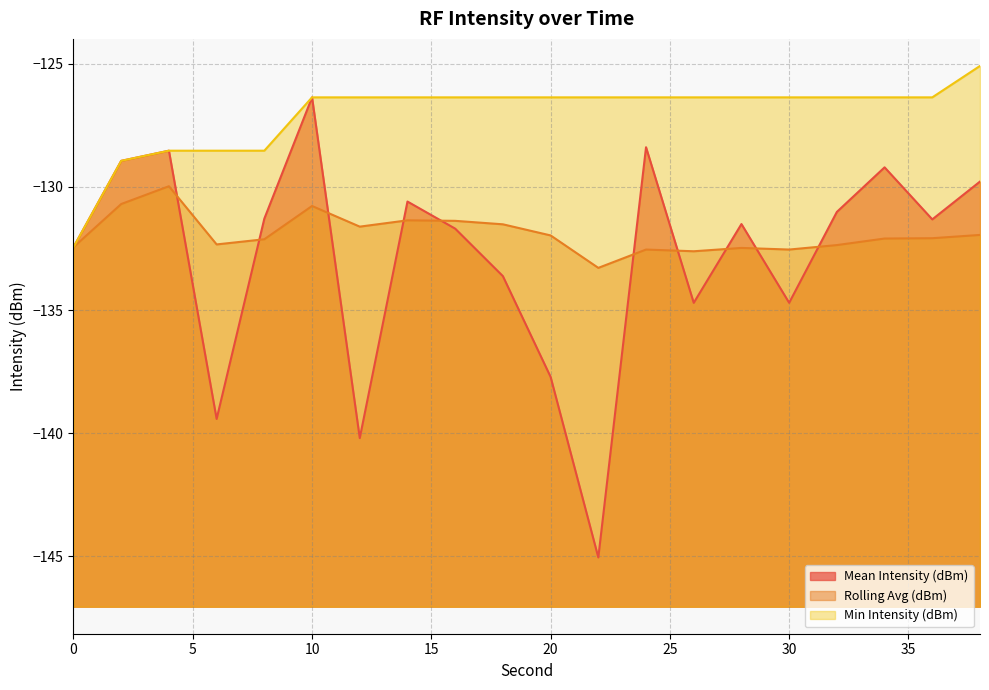

True or false: Mean Intensity (dBm) and Min Intensity (dBm) cross at least once.

False